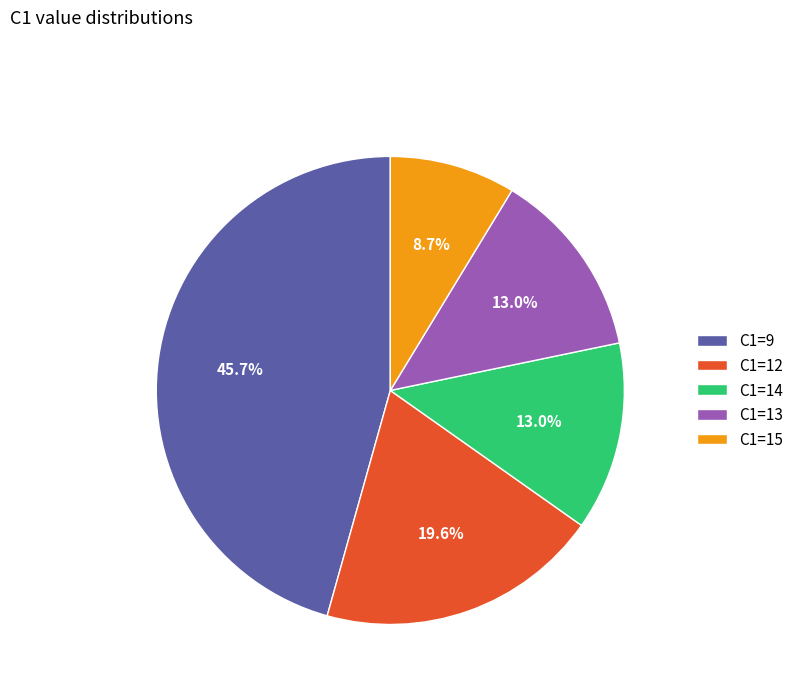

Approximately how many times larger is the value at C1=14 compared to C1=9?

0.3